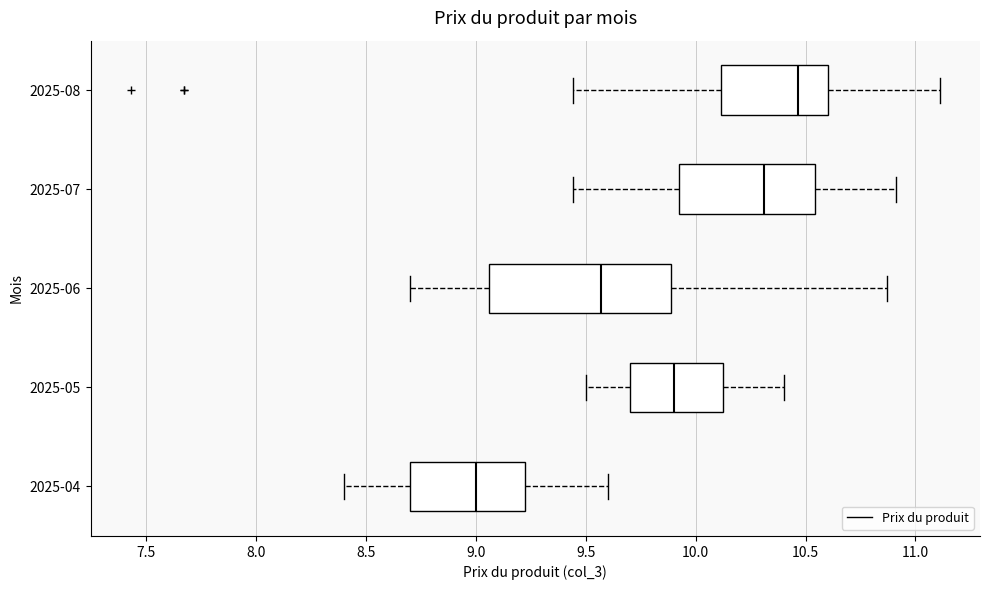

Reading bottom to top, read every box against the x-axis: the position of its median line, the range the box covers, and the ends of its whiskers. The values are not printed on the chart, so give them approximately, as read against the axis.

2025-04: median 9.00, box 8.70 to 9.25, whiskers 8.40 to 9.60
2025-05: median 9.90, box 9.70 to 10.15, whiskers 9.50 to 10.40
2025-06: median 9.55, box 9.05 to 9.90, whiskers 8.70 to 10.85
2025-07: median 10.30, box 9.90 to 10.55, whiskers 9.45 to 10.90
2025-08: median 10.45, box 10.10 to 10.60, whiskers 9.45 to 11.10